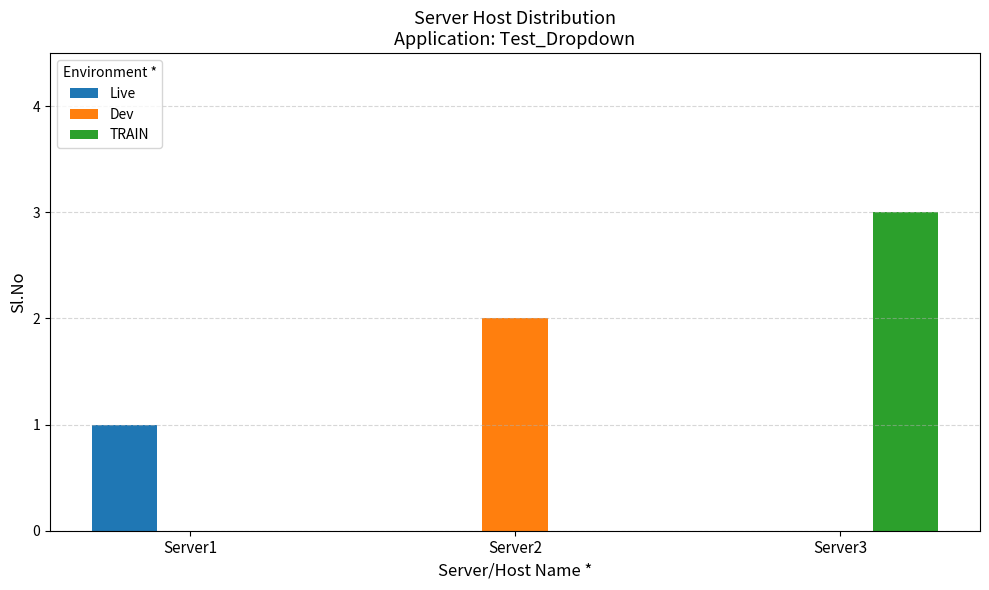

The TRAIN series shows 1 at Server1. True or false?

False